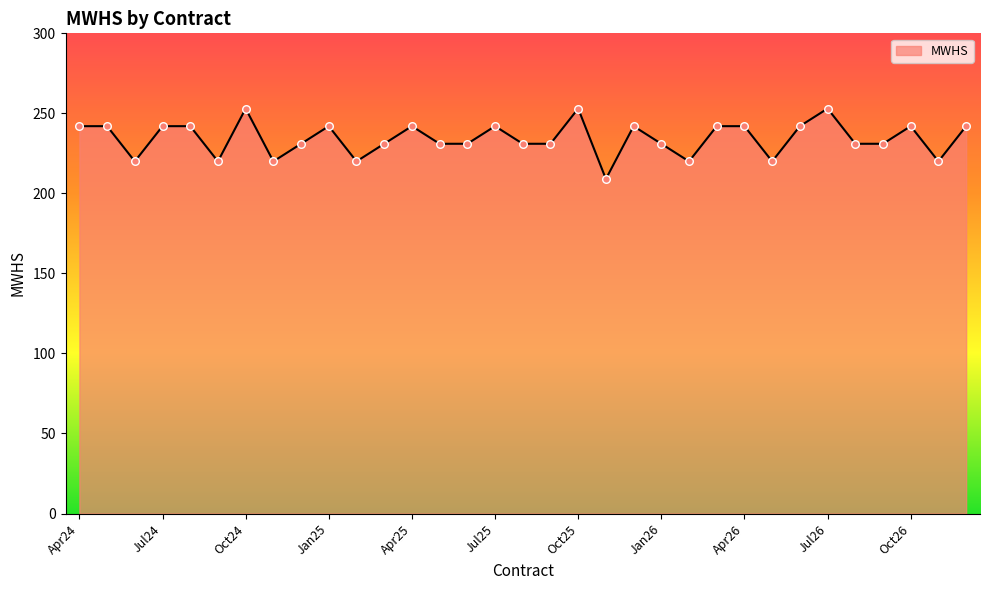

What is the difference between the maximum and minimum values?

44